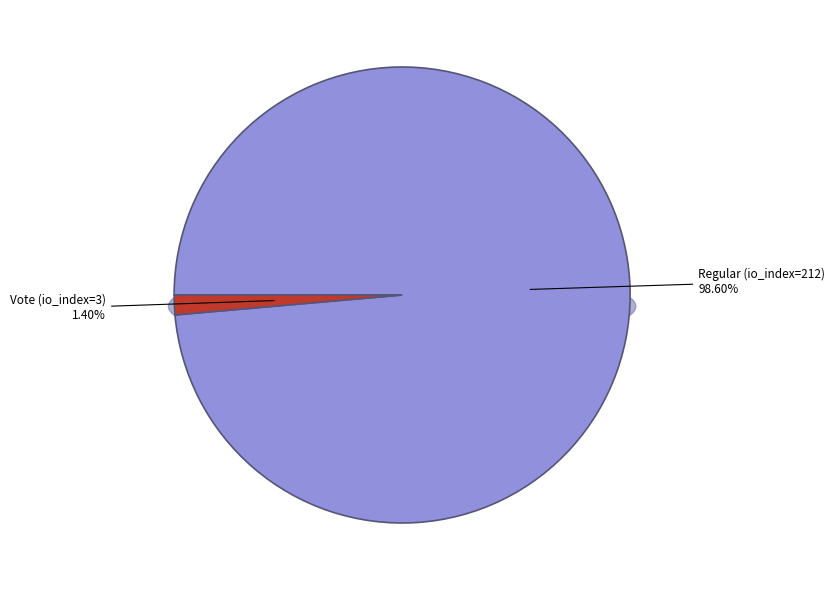

Approximately how many times larger is the value at Regular (io_index=212) compared to Vote (io_index=3)?

70.7